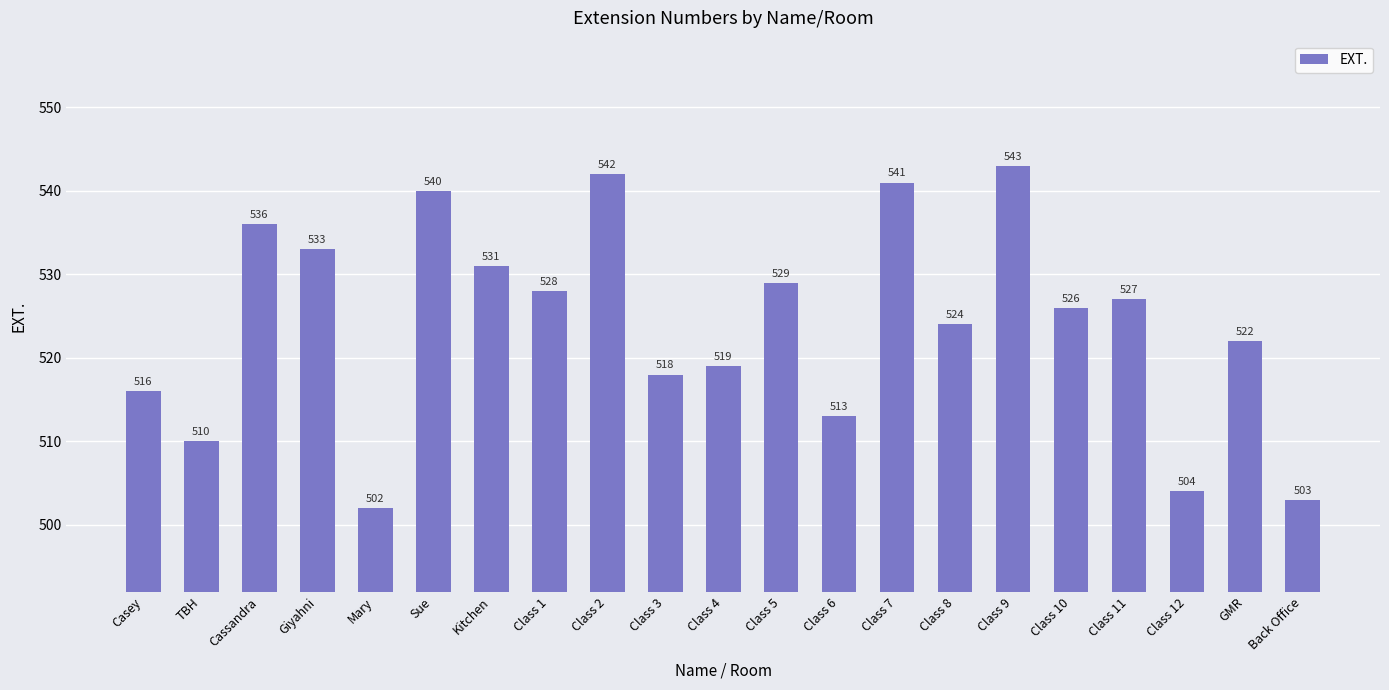

Reading left to right, transcribe all the data shown in this chart.

Casey=516	TBH=510	Cassandra=536	Giyahni=533	Mary=502	Sue=540	Kitchen=531	Class 1=528	Class 2=542	Class 3=518	Class 4=519	Class 5=529	Class 6=513	Class 7=541	Class 8=524	Class 9=543	Class 10=526	Class 11=527	Class 12=504	GMR=522	Back Office=503